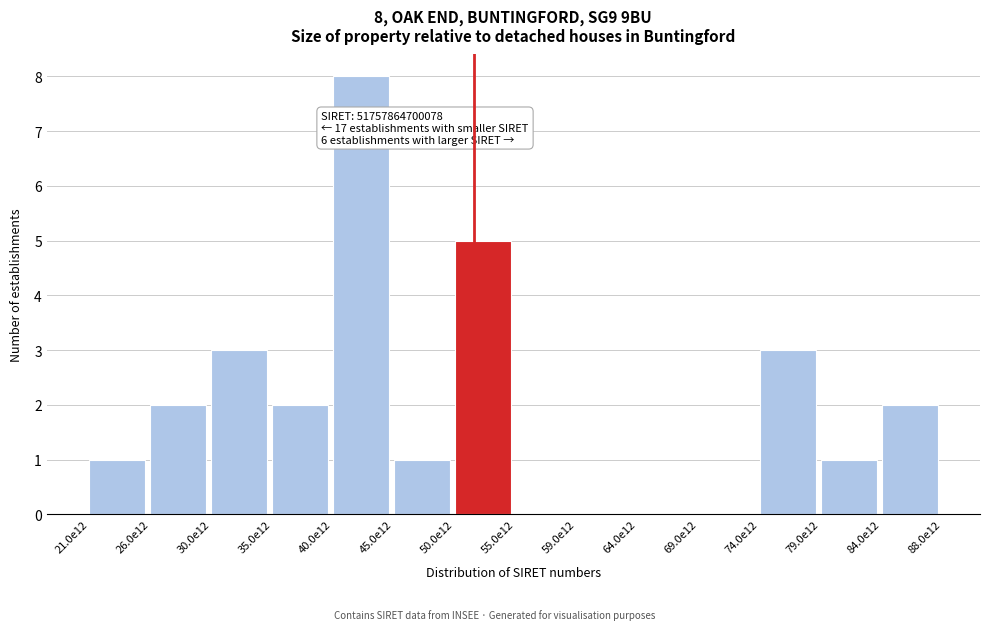

Reading left to right, list all the values displayed in this chart.

21.0e12=1	26.0e12=2	30.0e12=3	35.0e12=2	40.0e12=8	45.0e12=1	50.0e12=5	55.0e12=0	59.0e12=0	64.0e12=0	69.0e12=0	74.0e12=3	79.0e12=1	84.0e12=2